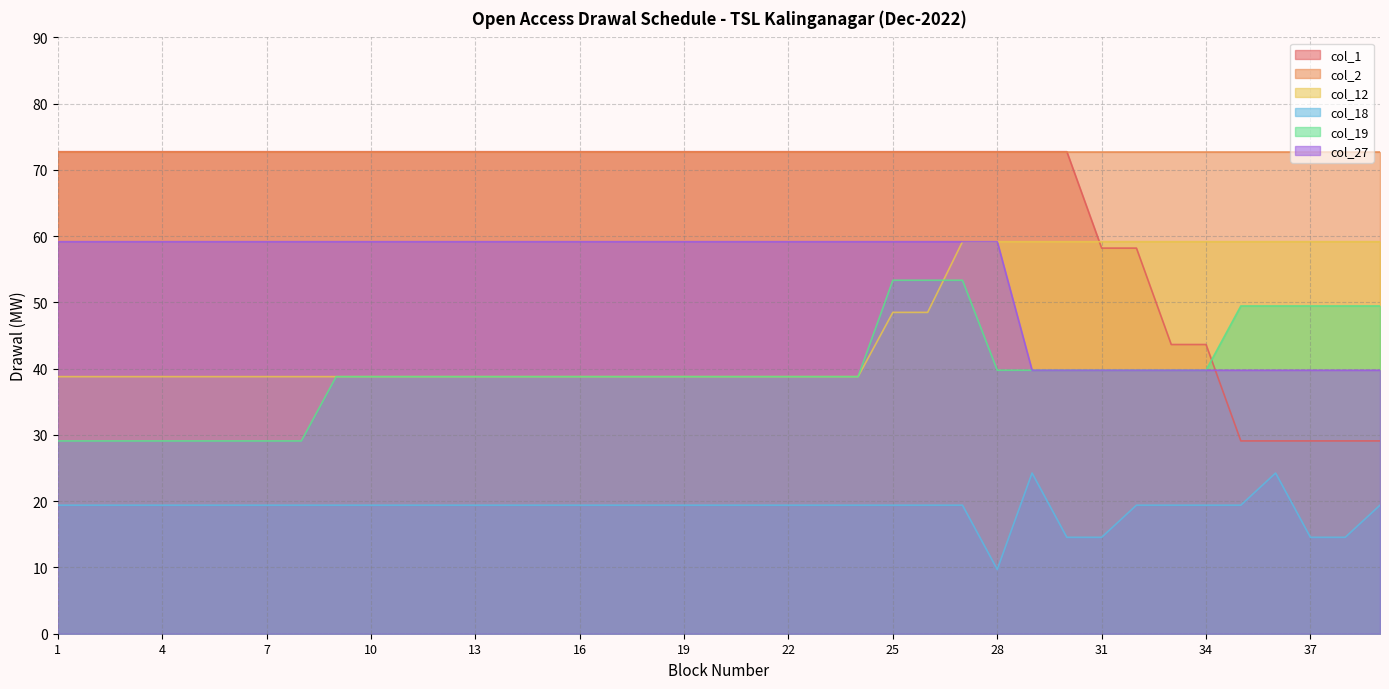

What is the value of the col_18 point at the 6th from the left?

19.4